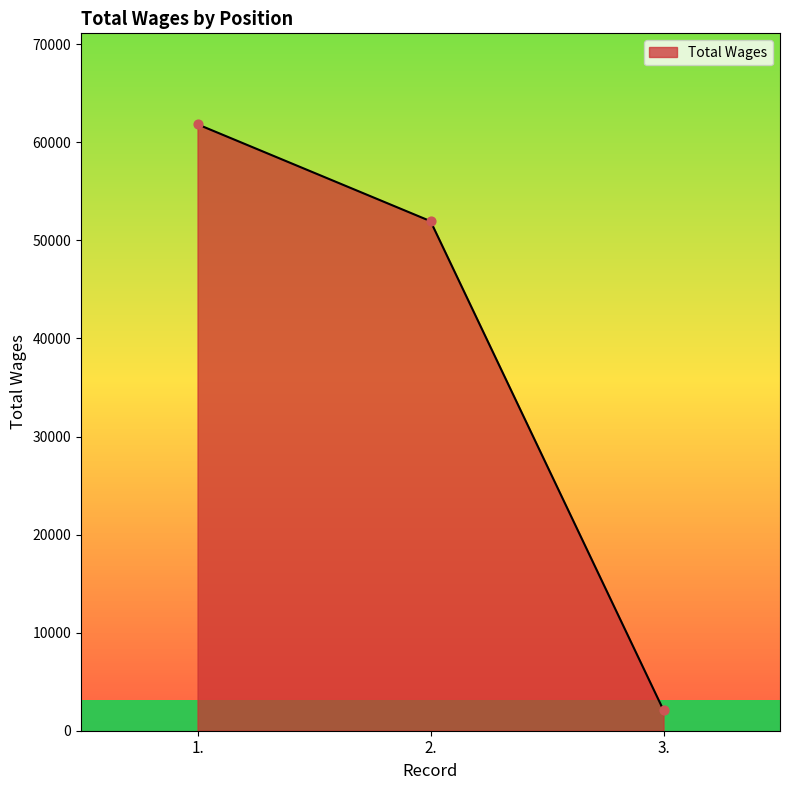

What is the change in value from 1. to 3.?

-59755